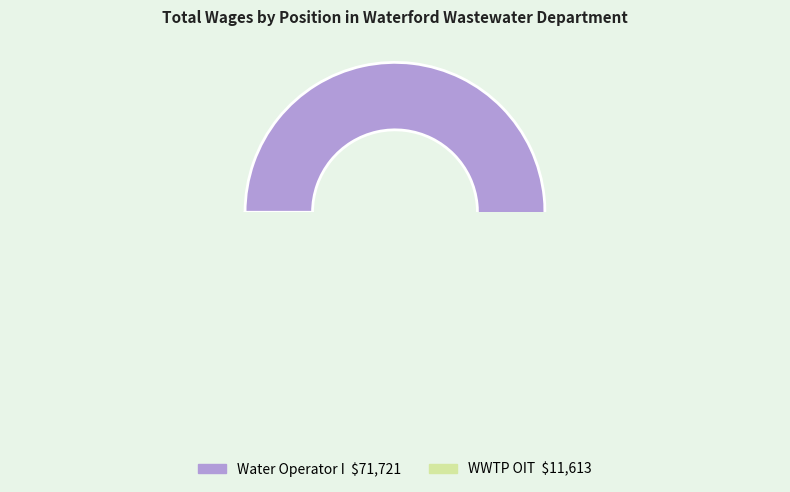

Which slice represents more than half of the pie?

Water Operator I